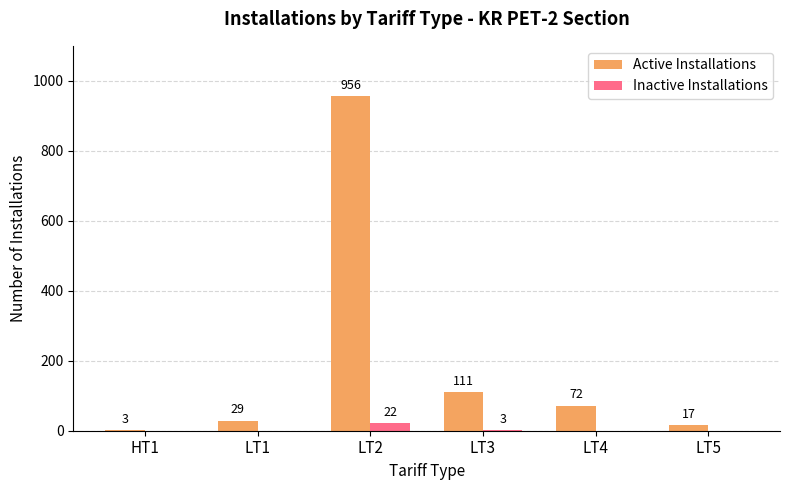

Reading right to left, list all the values displayed in this chart.

Active Installations: 17	72	111	956	29	3
Inactive Installations: 0	0	3	22	0	0